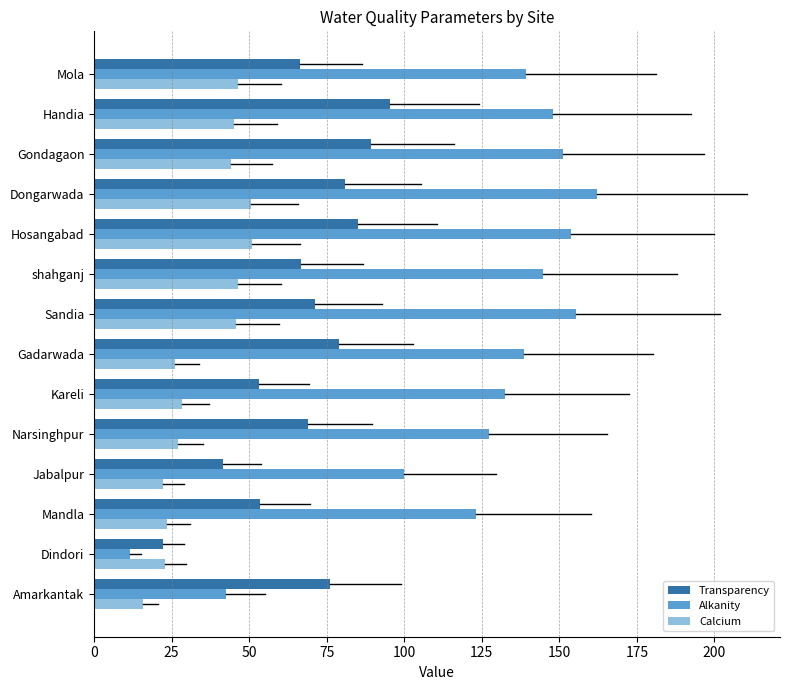

Rank the series by their maximum value, from highest to lowest.

Alkanity, Transparency, Calcium